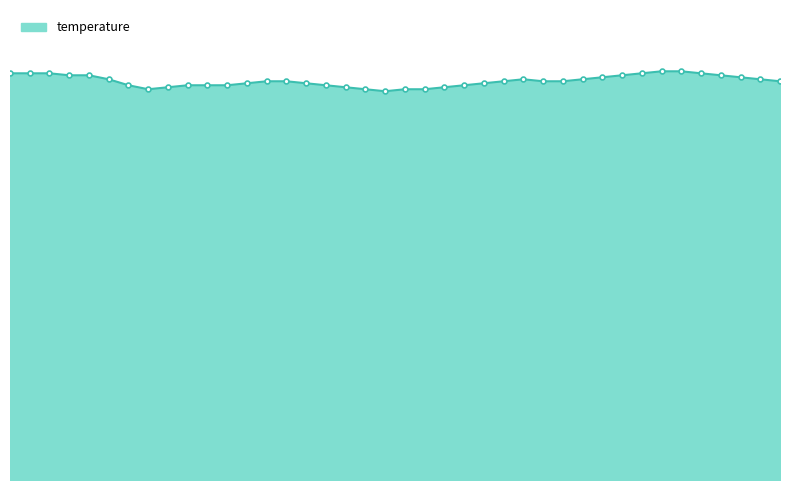

What is the sum of all values?

398.7